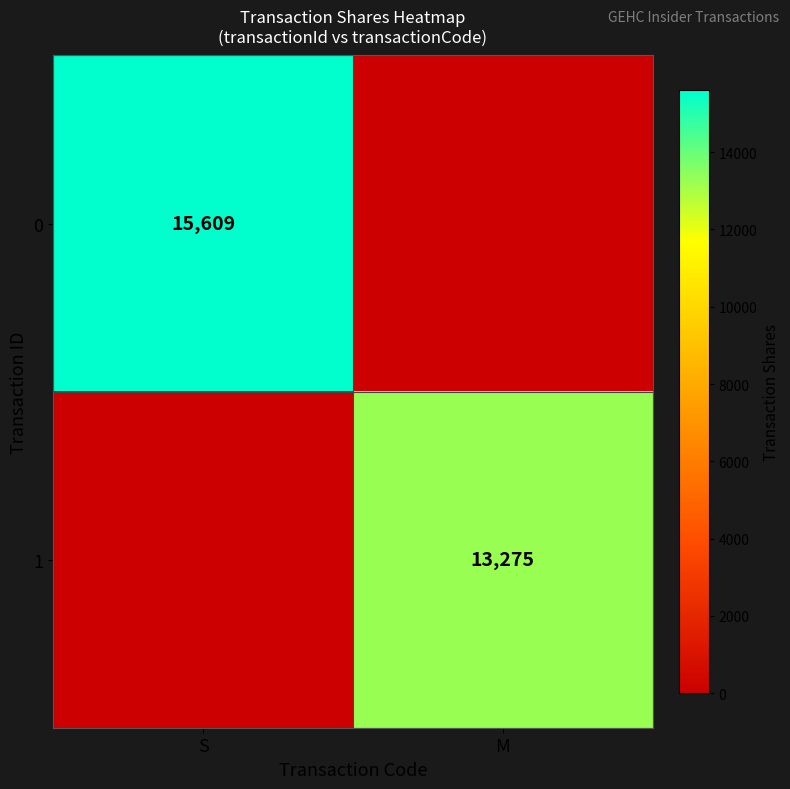

The value of 1 at M is 19110. True or false?

False